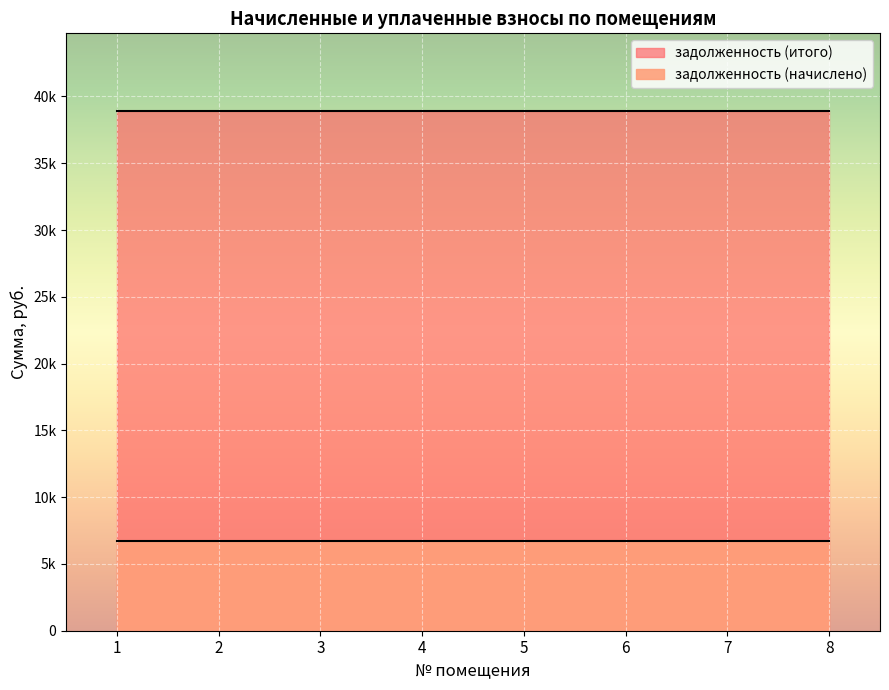

At which category is the sum across all series the highest?

1